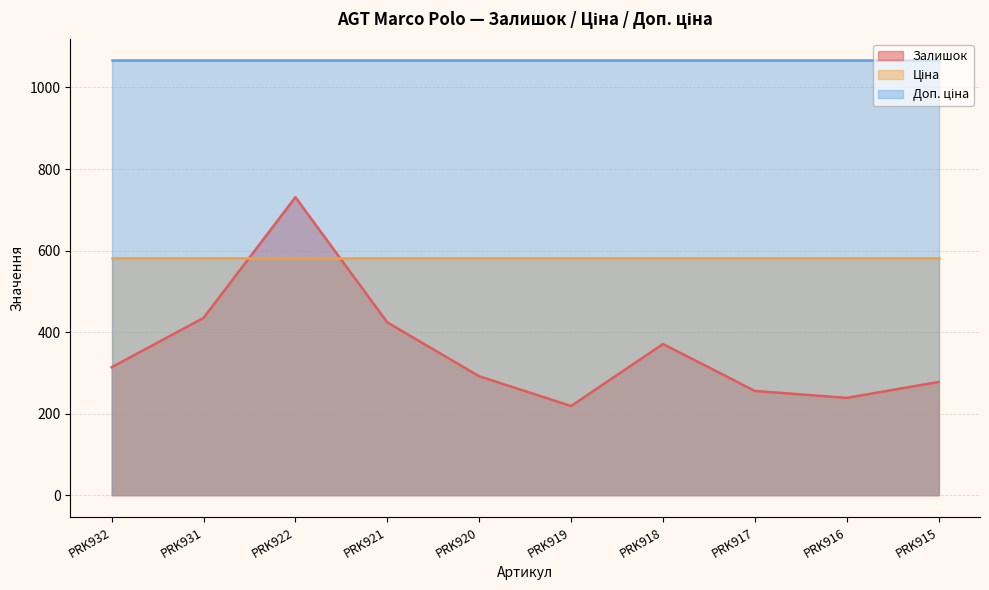

Between which two adjacent categories do Залишок and Ціна first intersect?

PRK931 and PRK922